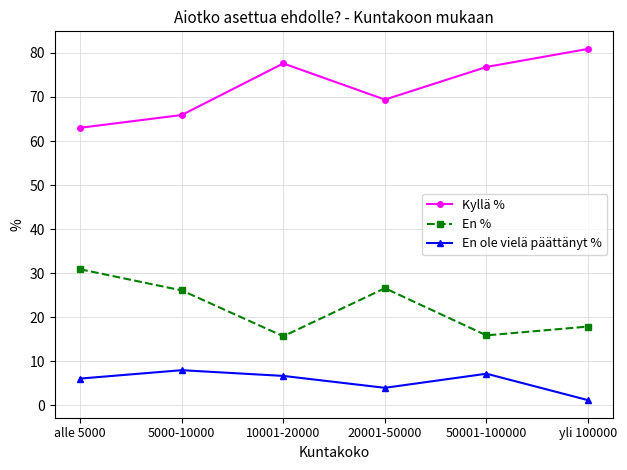

What is the label of the 3rd point from the right?

20001-50000